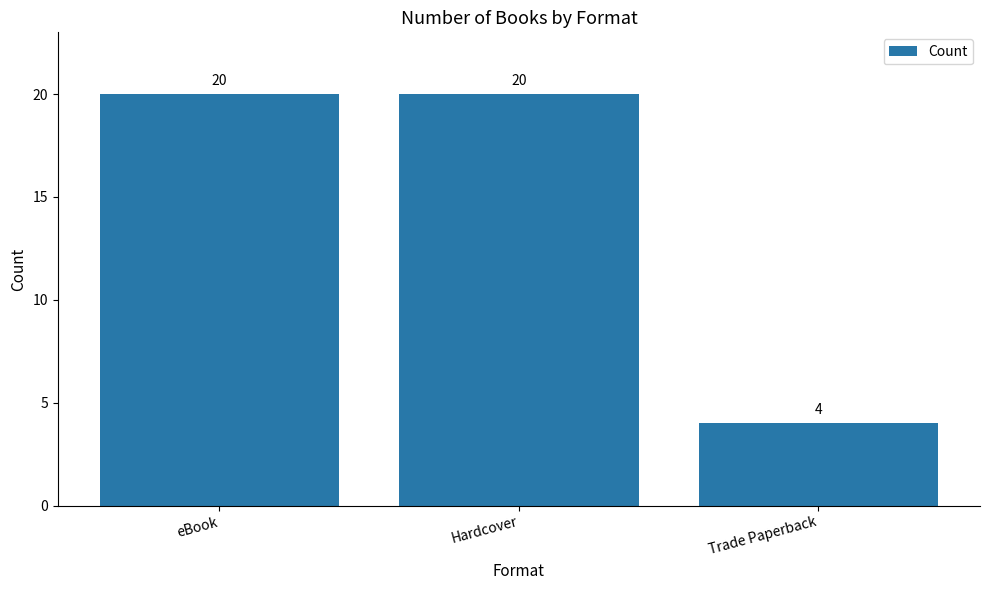

How many bars are there in total?

3